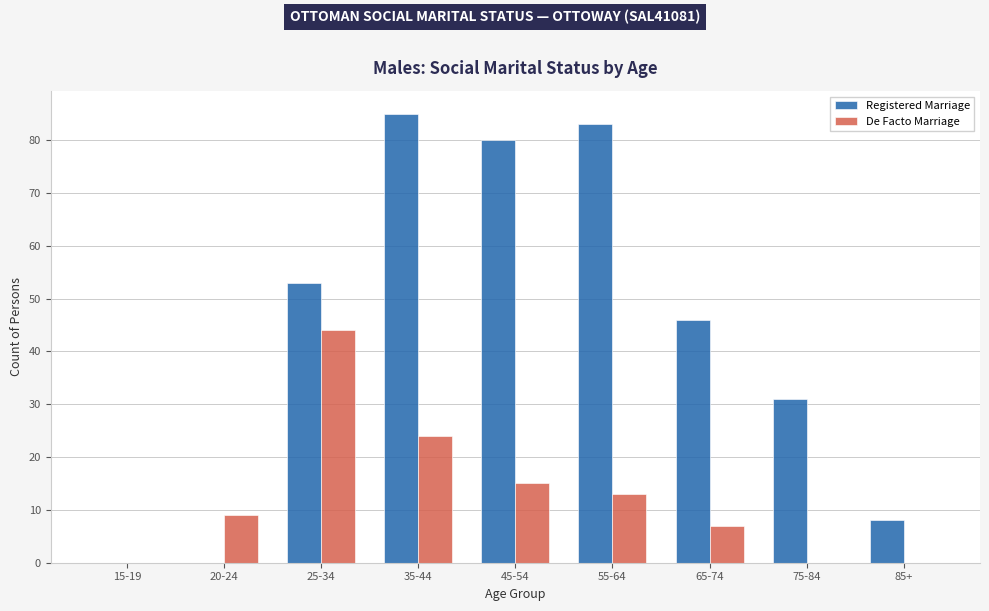

How many groups of bars are there?

9